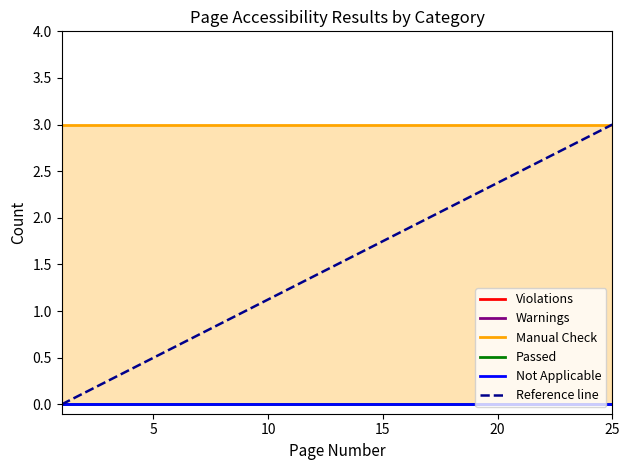

Between 2 and 25, which series saw the biggest shift?

Violations